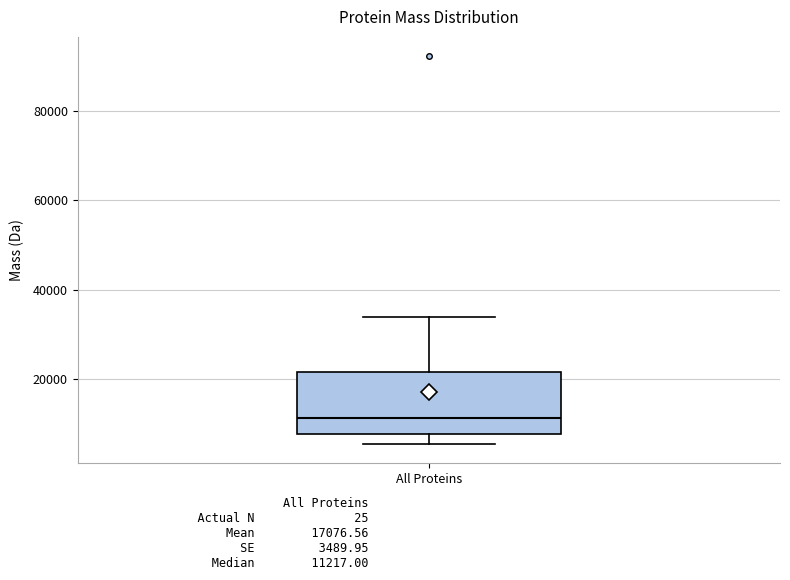

Read this box plot against the y-axis: the position of the median line, the range covered by the box, and the ends of both whiskers. The values are not printed on the chart, so give them approximately, as read against the axis.

median 12000, box 8000 to 22000, whiskers 6000 to 34000